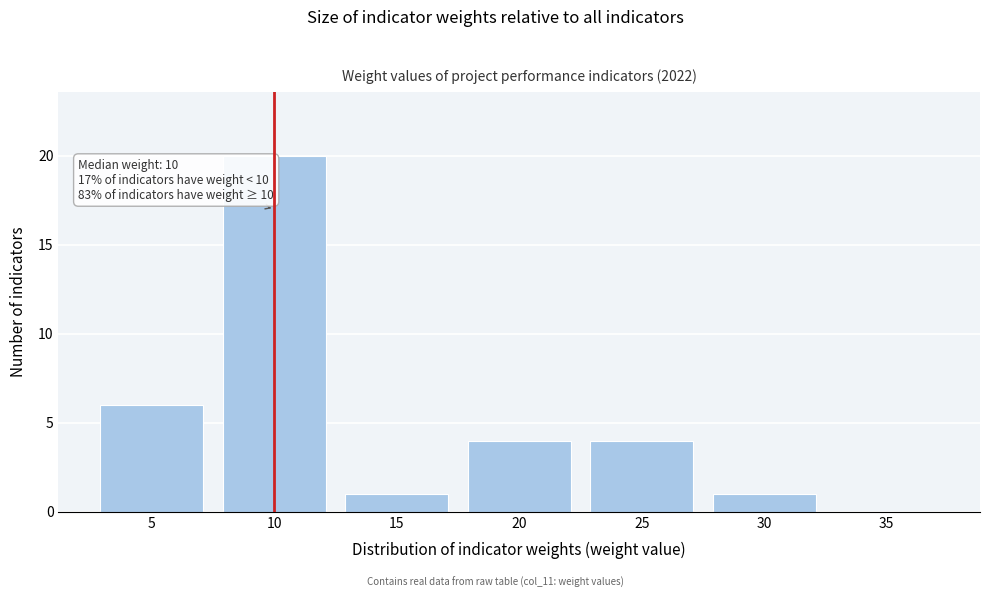

Reading left to right, transcribe all the data shown in this chart.

5=6	10=20	15=1	20=4	25=4	30=1	35=0